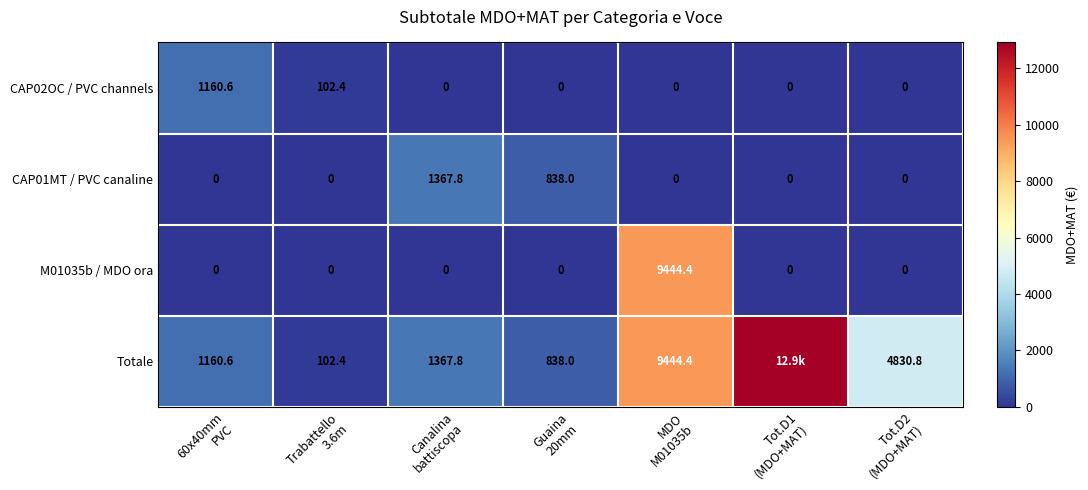

Between Trabattello
3.6m and MDO
M01035b, which series saw the biggest shift?

M01035b / MDO ora